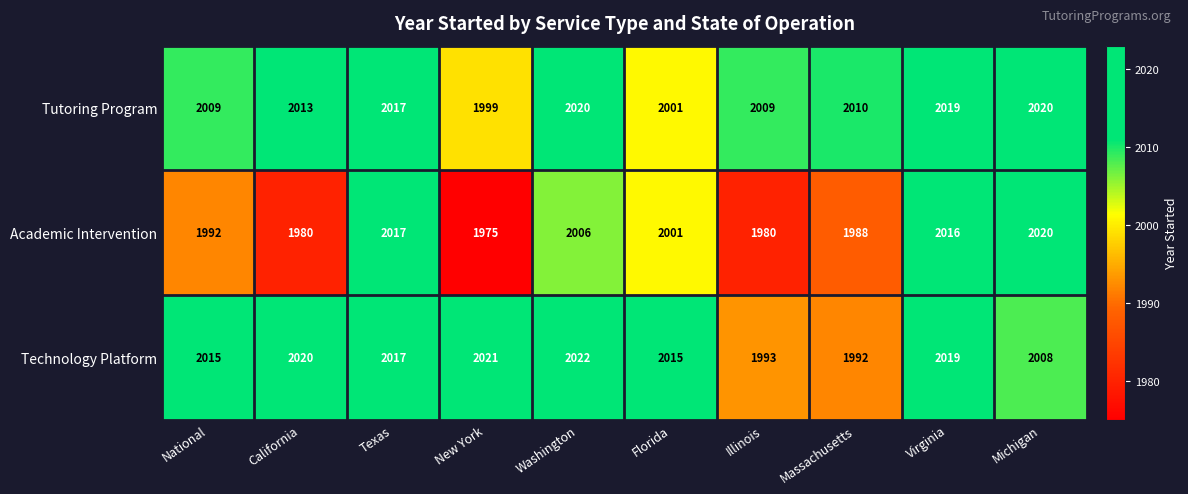

At which category is the sum across all series the highest?

Virginia